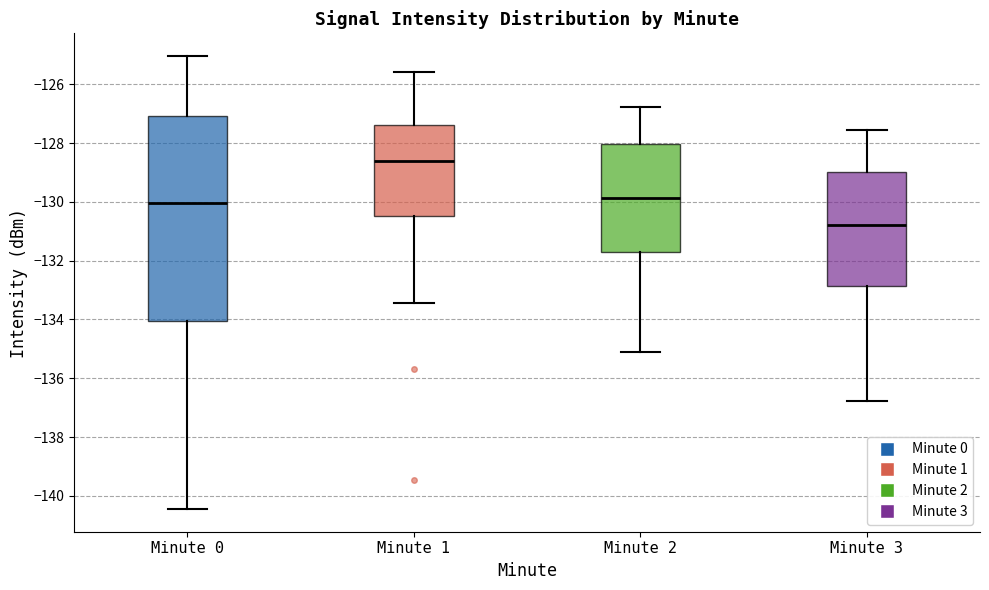

Which box has the highest median line?

Minute 1